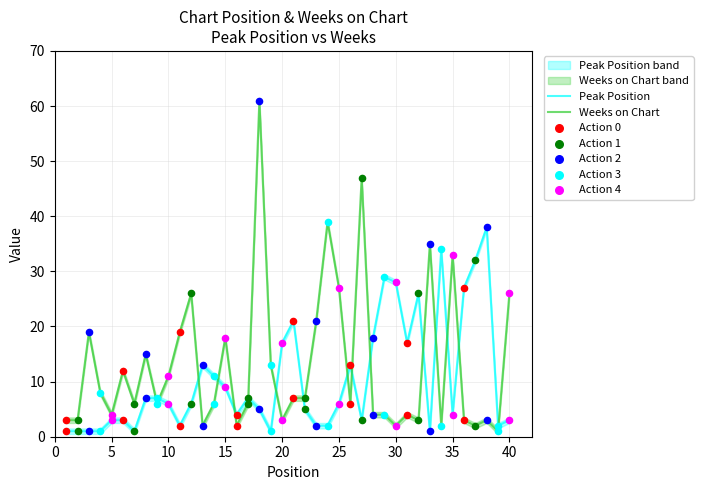

What are all the series names shown in the legend?

Peak Position, Weeks on Chart